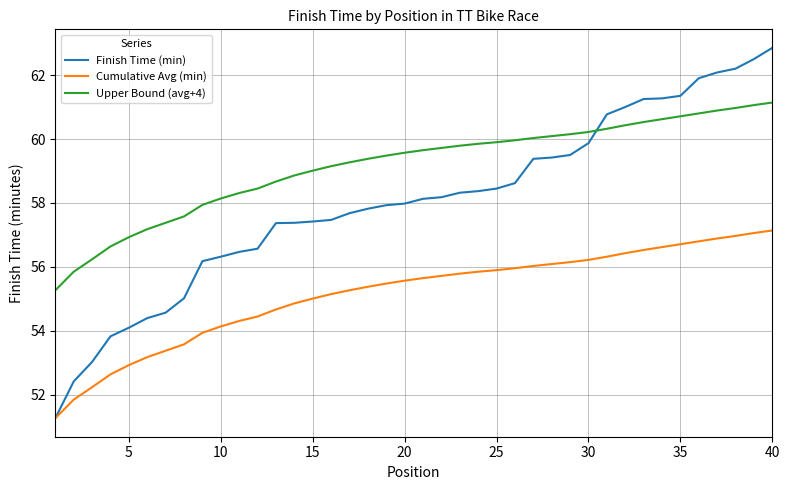

What is the lowest value of the Upper Bound (avg+4) series?

55.3